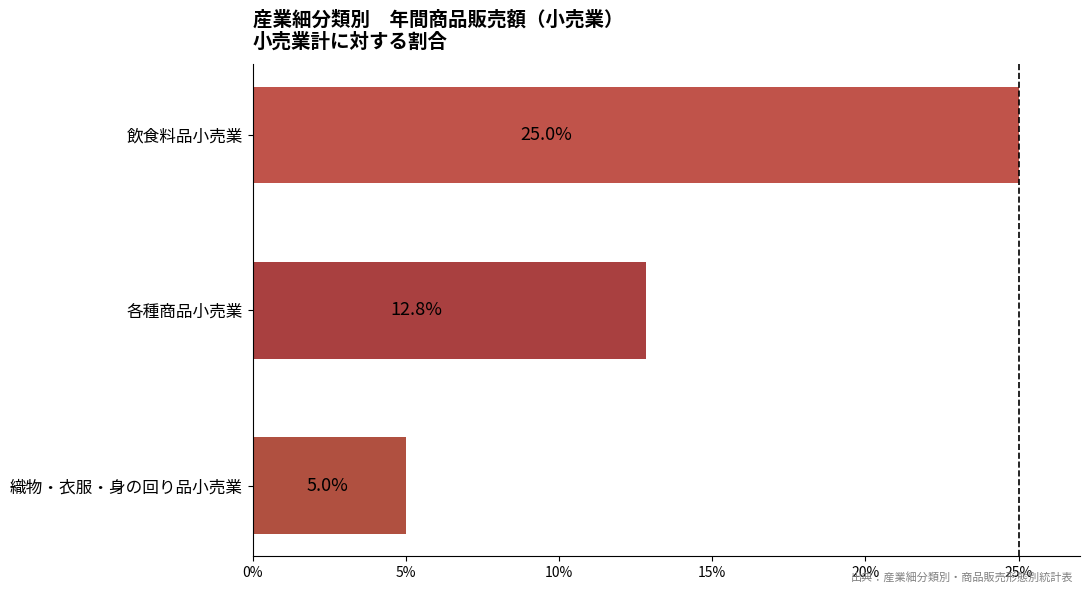

Reading bottom to top, extract all data points from this chart.

5.0	12.8	25.0